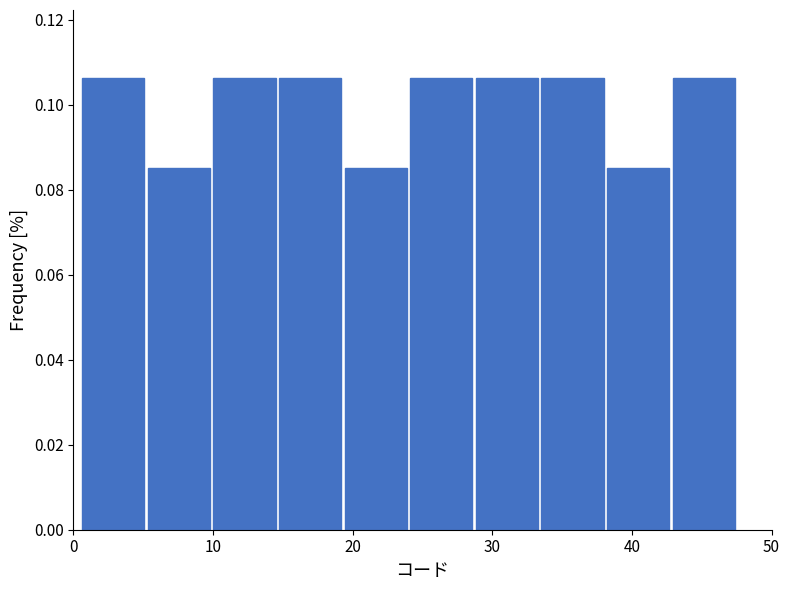

Reading left to right, transcribe this chart: for each bar, give the range it covers on the x-axis and its height. Neither the bar edges nor the heights are printed on the chart, so give them approximately, as read against the axes.

0.5 to 5.2: 0.106
5.2 to 9.9: 0.086
9.9 to 14.6: 0.106
14.6 to 19.3: 0.106
19.3 to 24.0: 0.086
24.0 to 28.7: 0.106
28.7 to 33.4: 0.106
33.4 to 38.1: 0.106
38.1 to 42.8: 0.086
42.8 to 47.5: 0.106